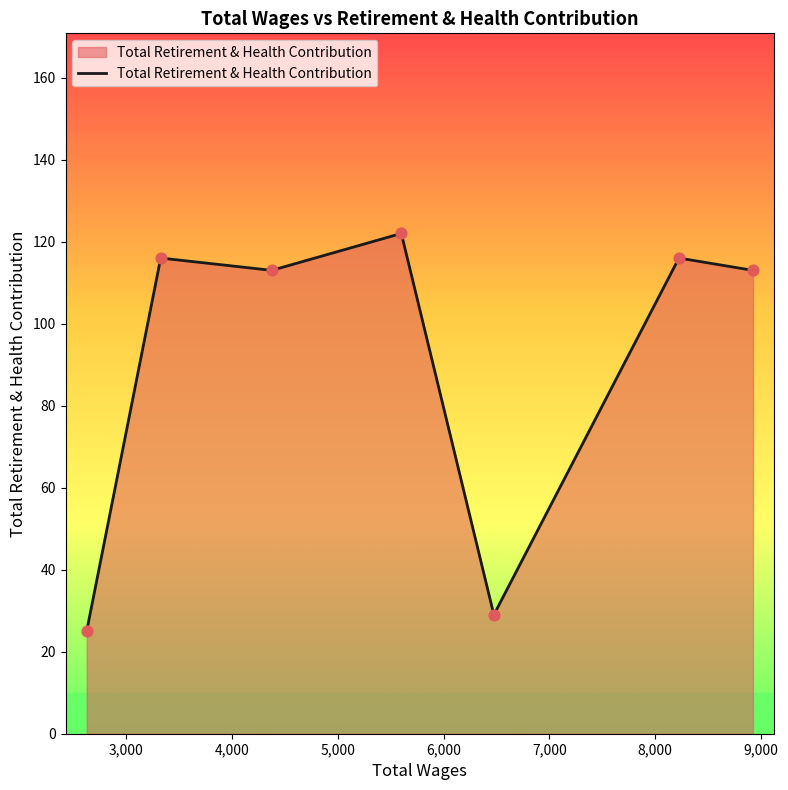

What is the smallest value displayed?

25